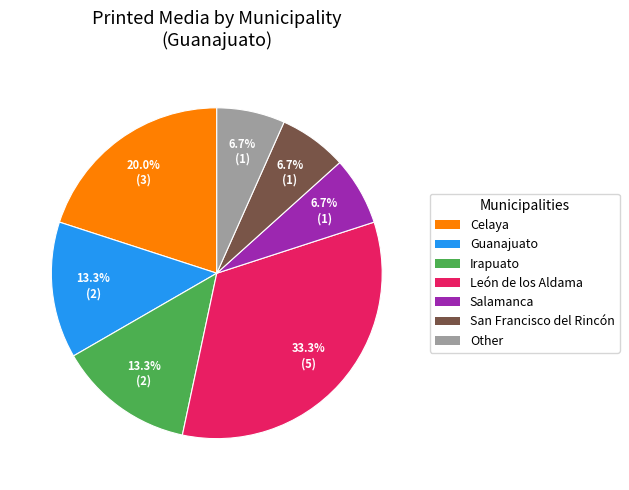

Which has a higher value, Other or León?

León